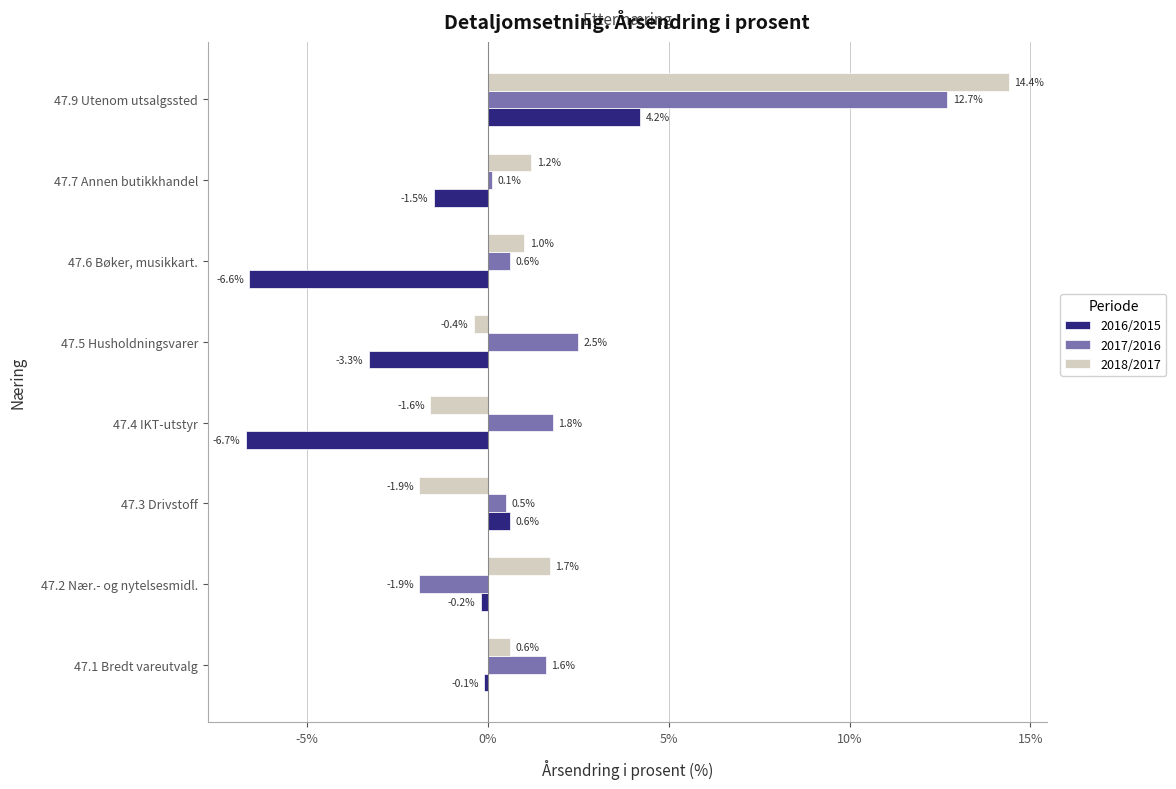

Is it true that 2016/2015 equals -0.1 at 47.1 Bredt vareutvalg?

True